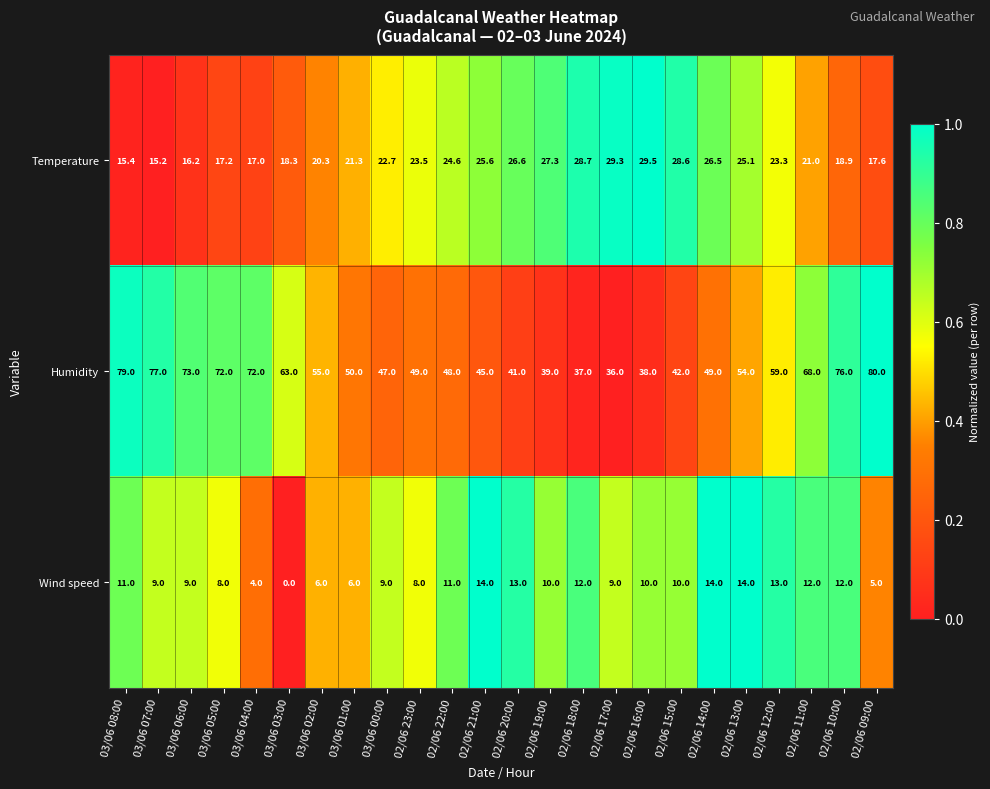

What is the spread (max minus min) of values at 03/06 06:00?

64.0